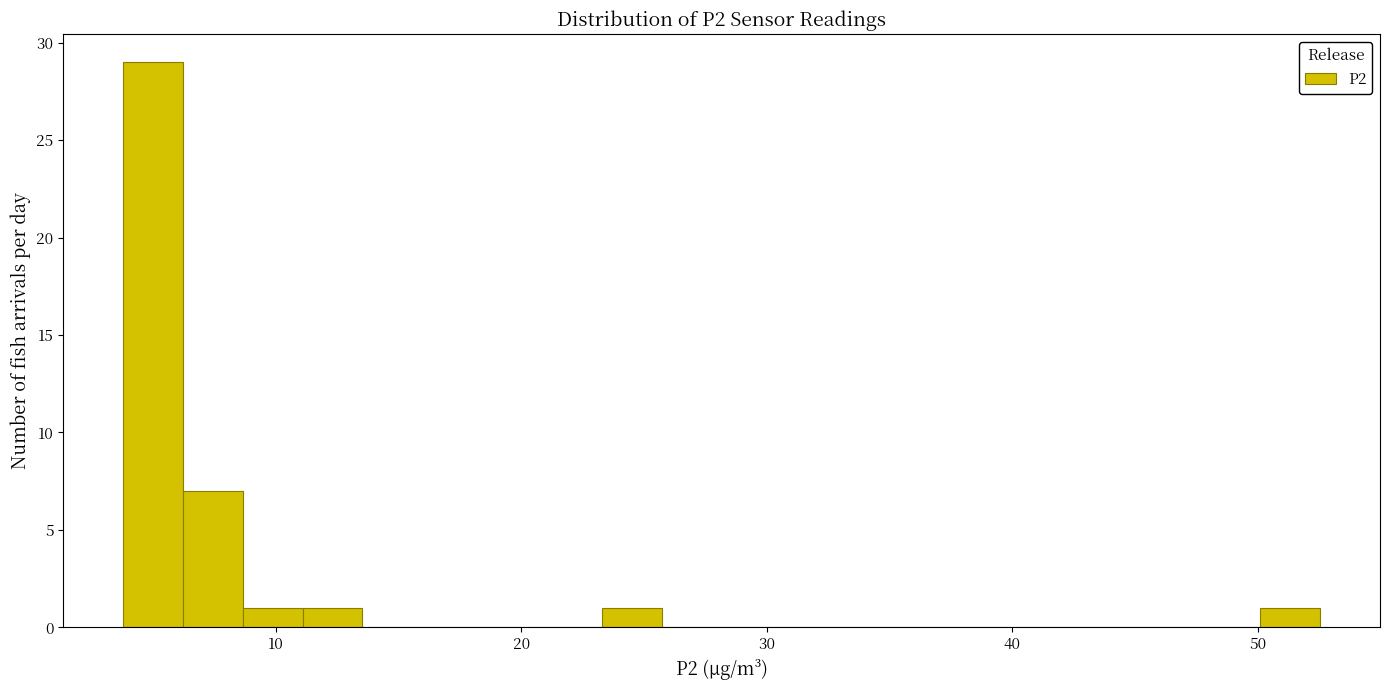

Around what value on the x-axis is the tallest bar? Give the approximate position of its centre, as read against the axis.

5